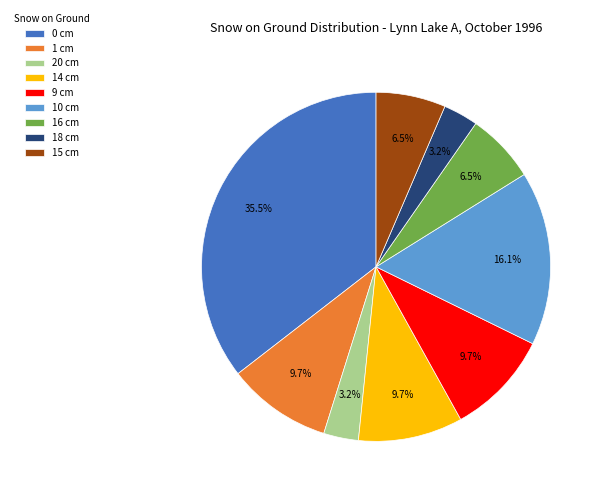

Is there a majority slice in this chart?

No